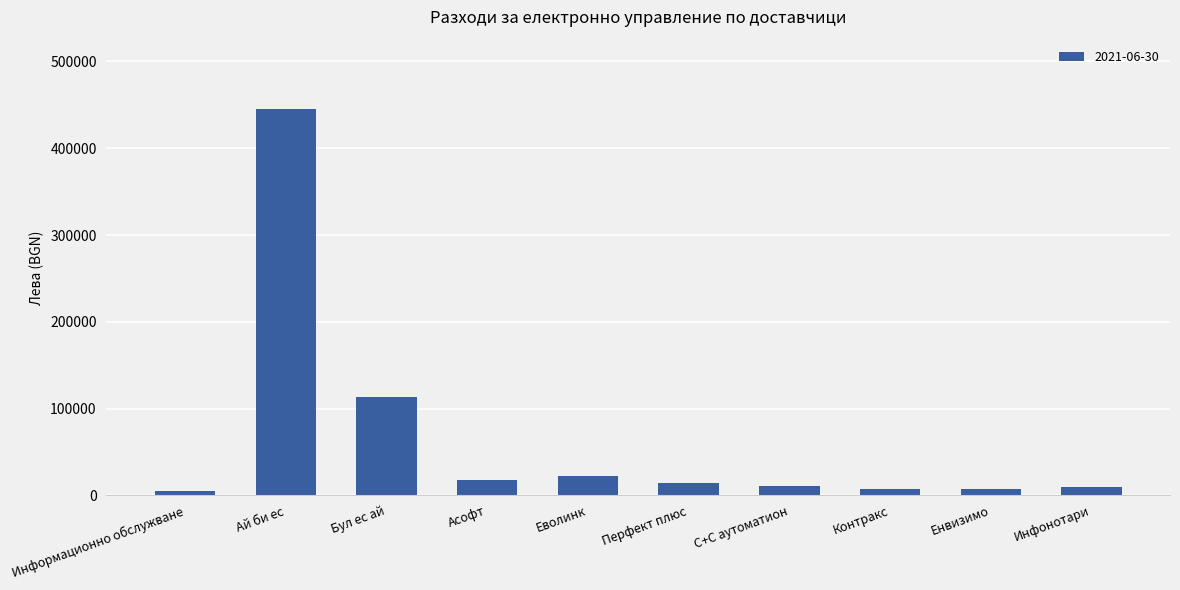

What is the label of the 8th bar from the right?

Бул ес ай